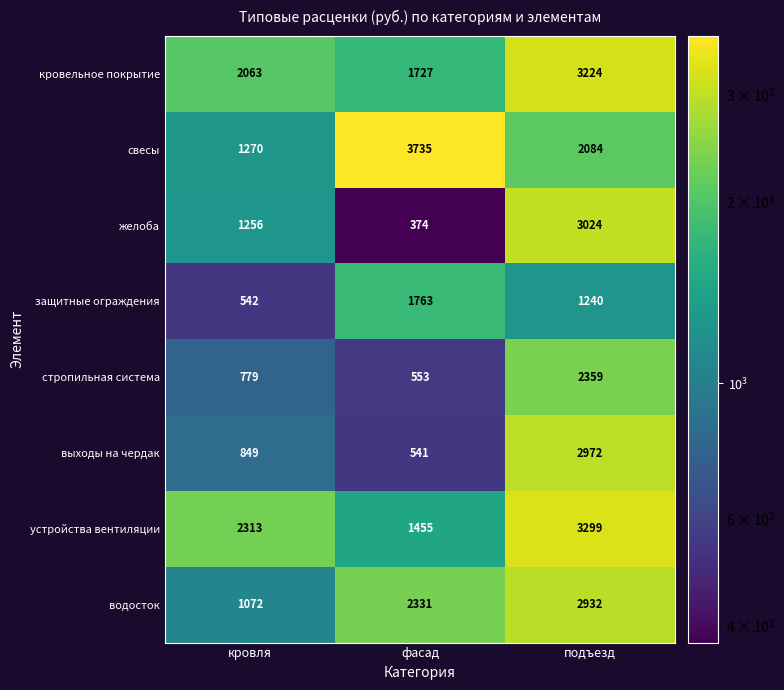

Which series has the largest range (max minus min)?

желоба